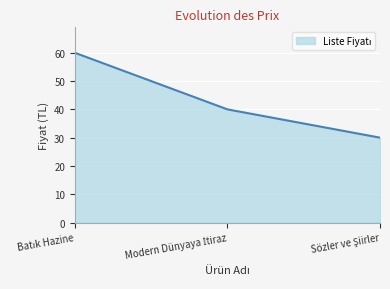

What is the smallest value displayed?

30